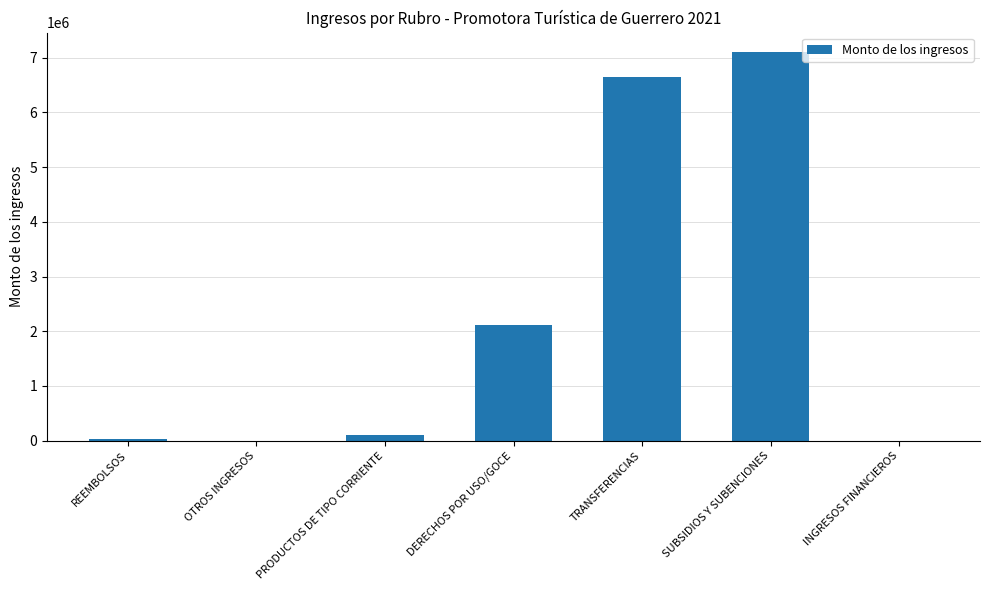

True or false: the data shows 7100331.6 at SUBSIDIOS Y SUBENCIONES.

True